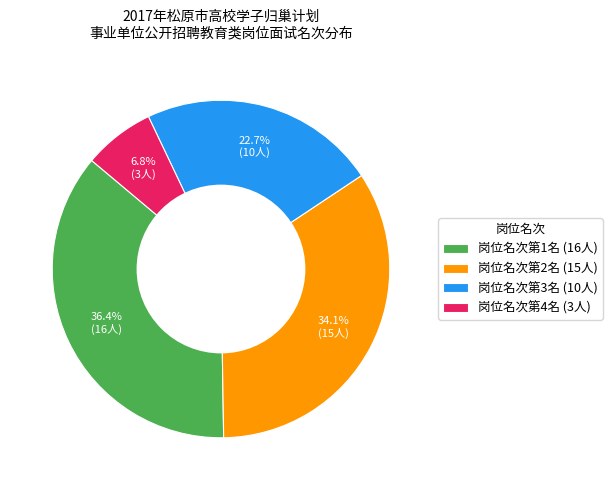

Does any single category account for the majority?

No